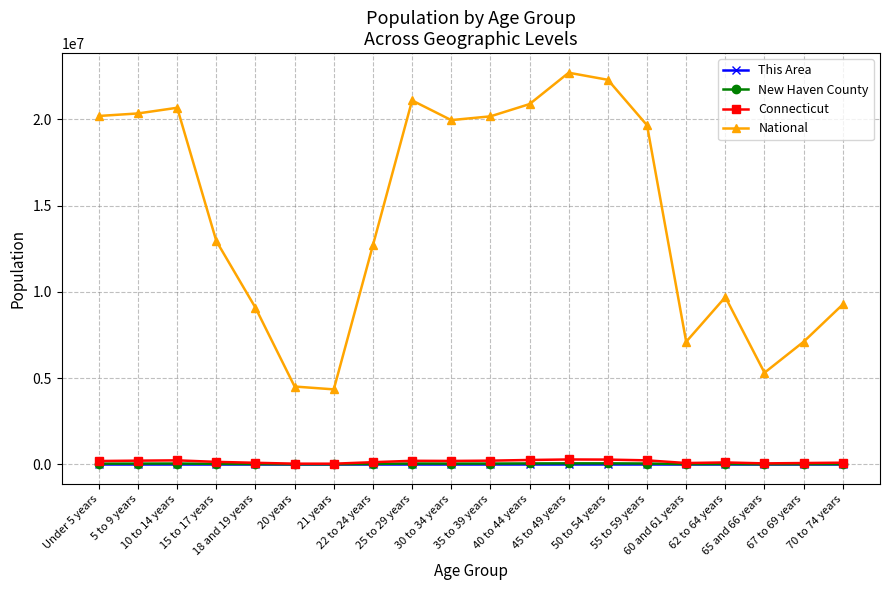

True or false: New Haven County and National intersect in this chart.

False